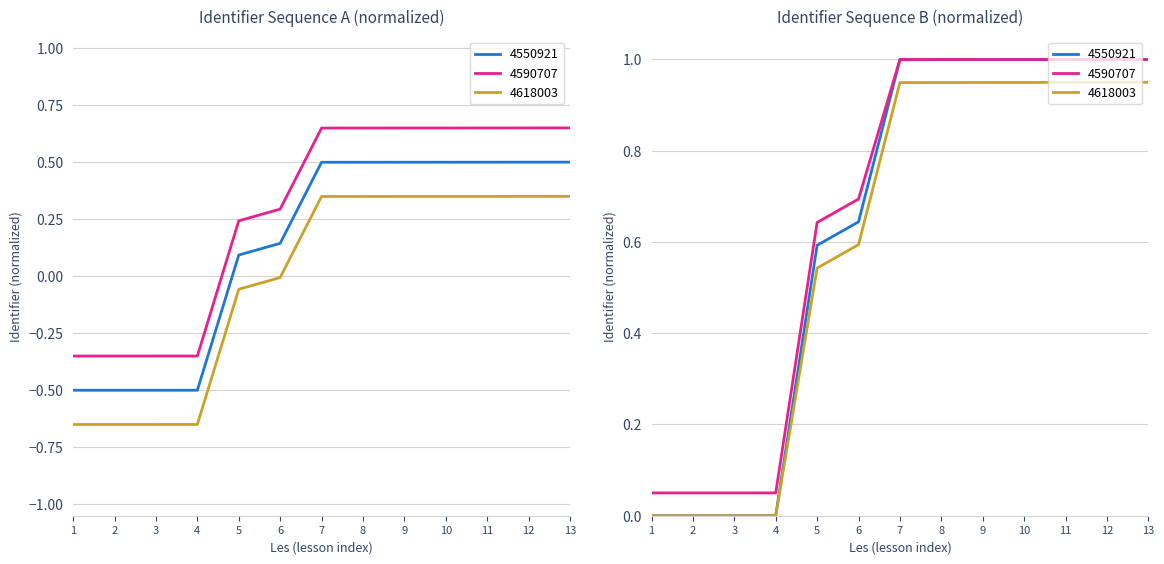

The value at 3 is -0.1. True or false?

False